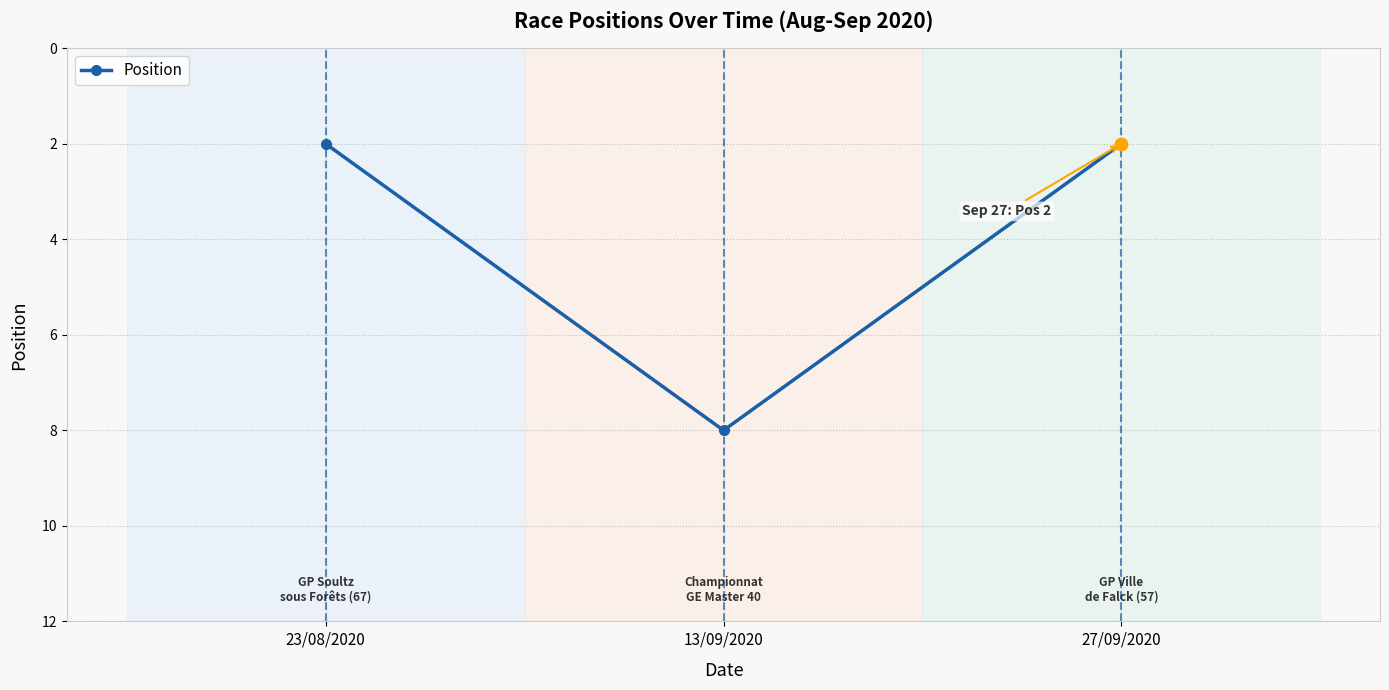

What is the change in value from 23/08/2020 to 13/09/2020?

+6